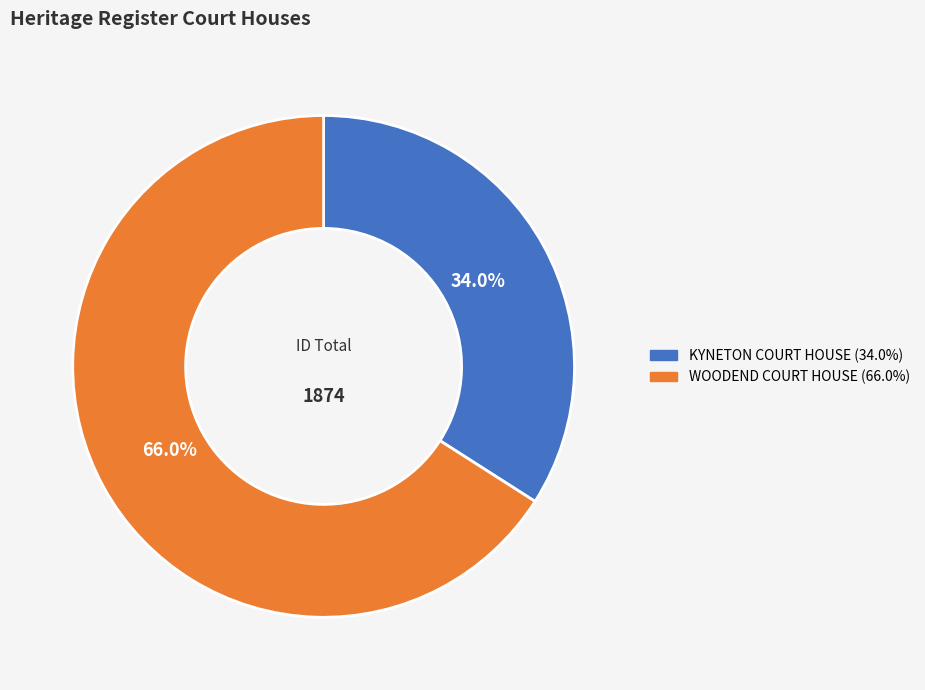

How many slices are in this pie chart?

2